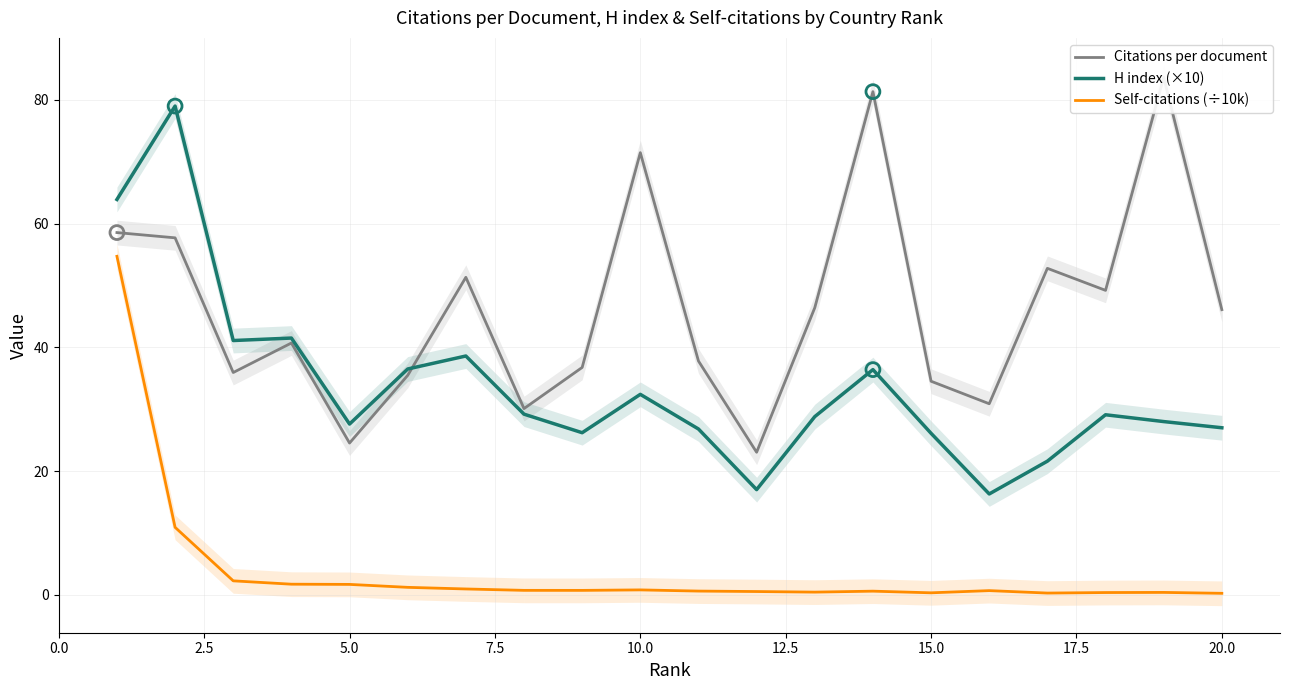

Which series has the largest Y range (max minus min)?

H index (×10)